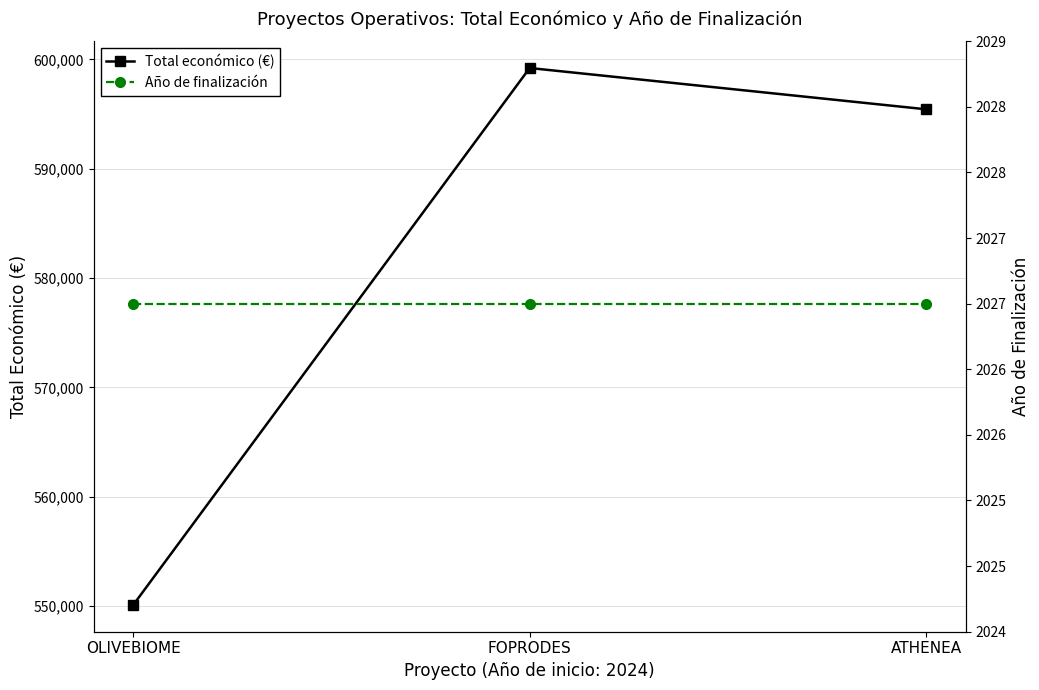

The value of Año de finalización at OLIVEBIOME is 2027. True or false?

True